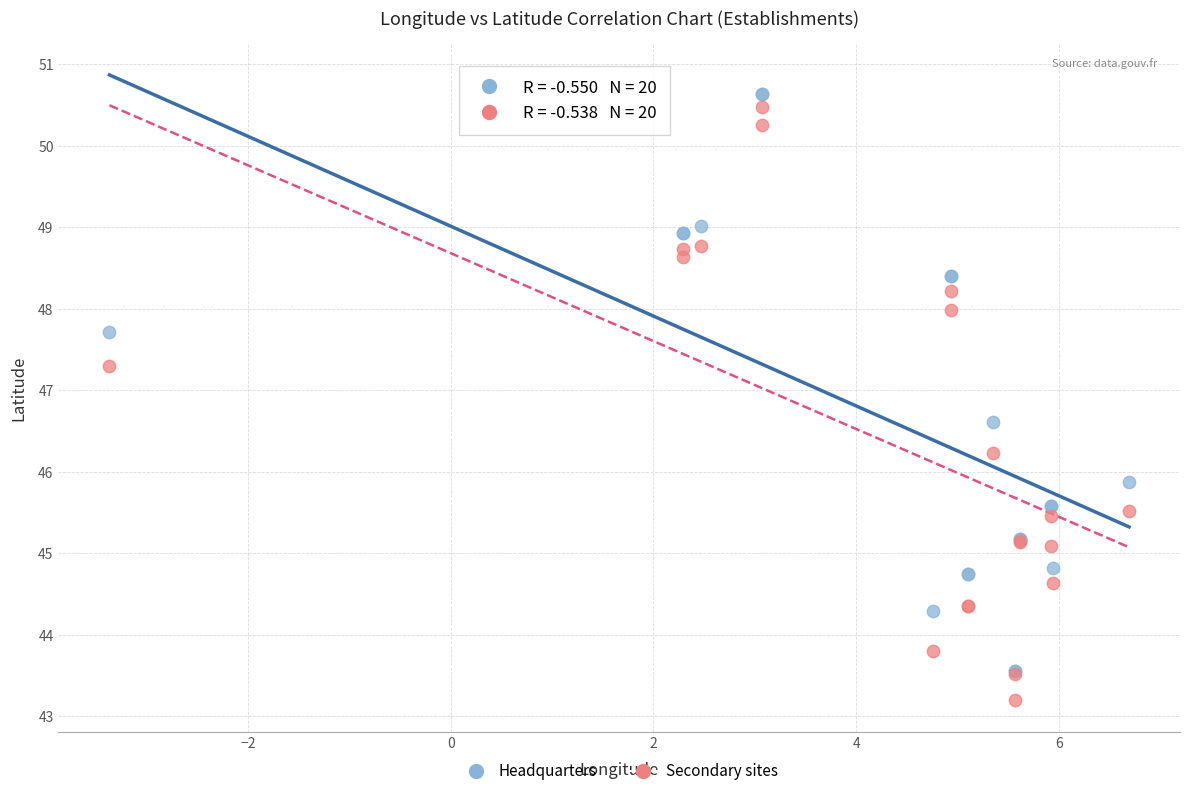

Which series contains the lowest Y value?

Secondary sites